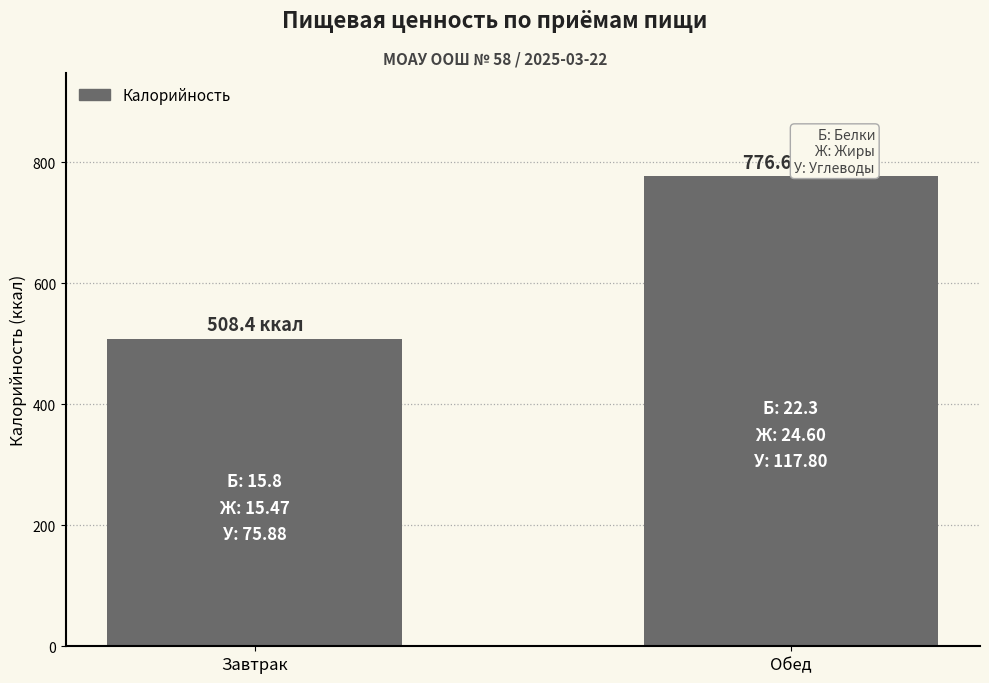

What is the sum of the values at Обед and Завтрак?

1285.0